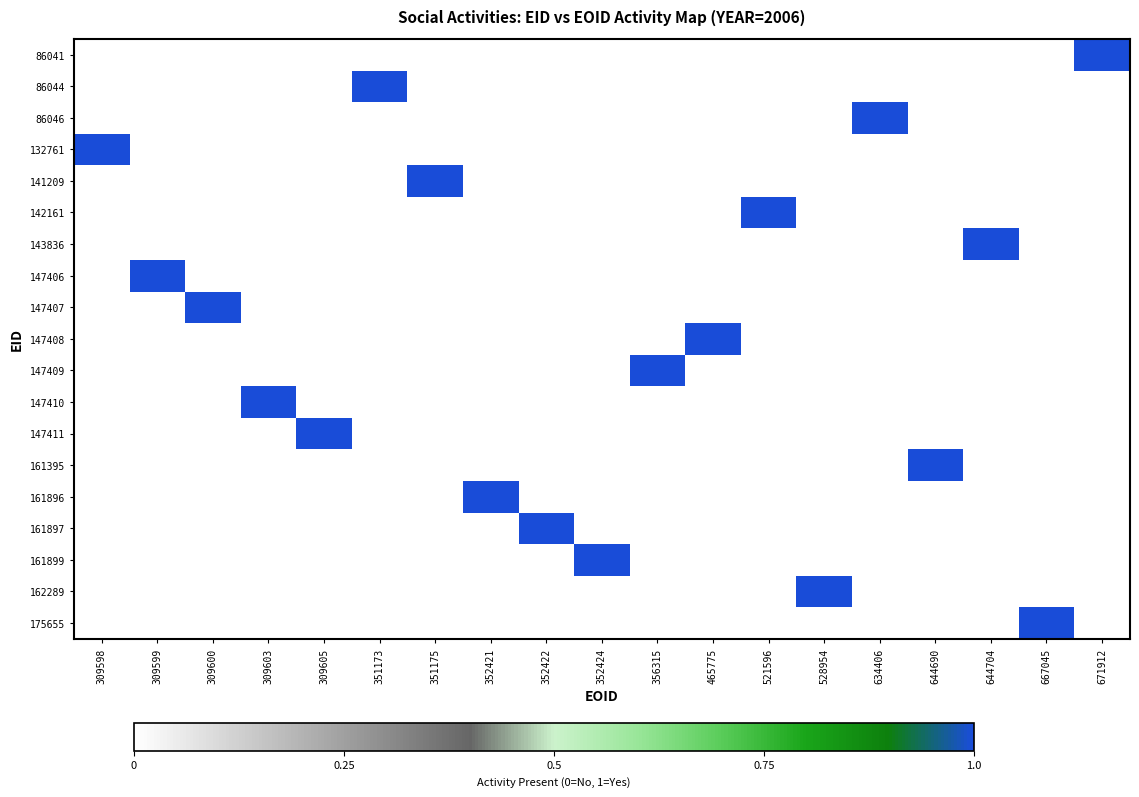

Rank the series at 309599 from highest to lowest value.

147406, 86041, 86044, 86046, 132761, 141209, 142161, 143836, 147407, 147408, 147409, 147410, 147411, 161395, 161896, 161897, 161899, 162289, 175655